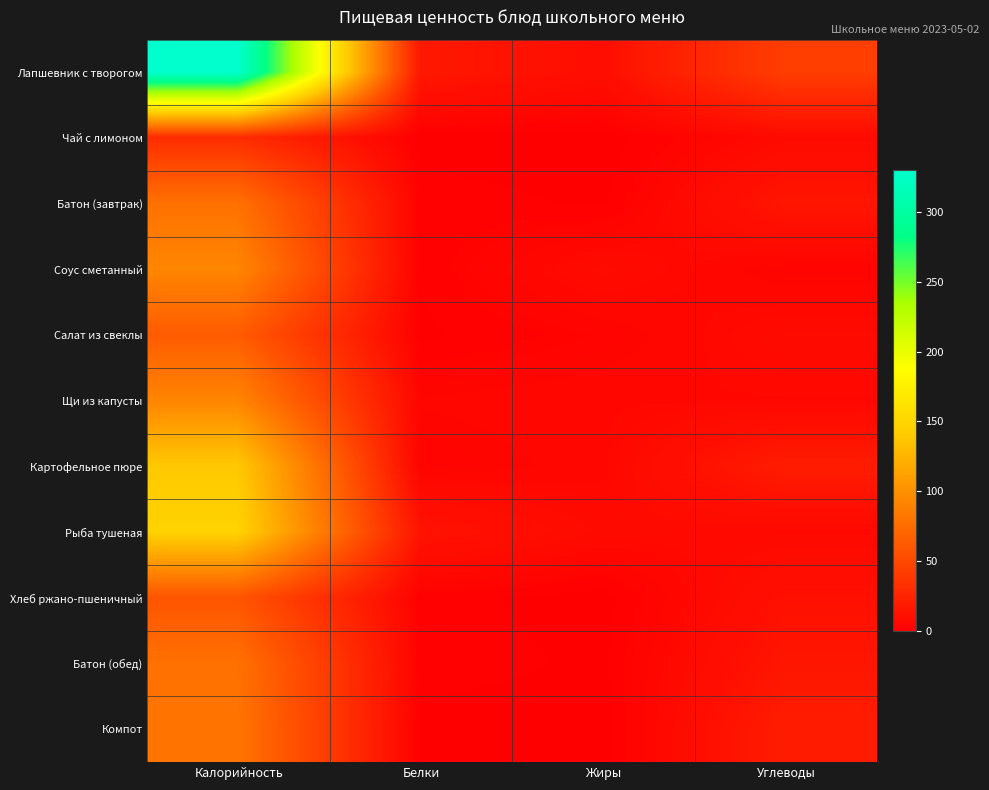

Which has a higher value, Белки or Жиры?

Белки